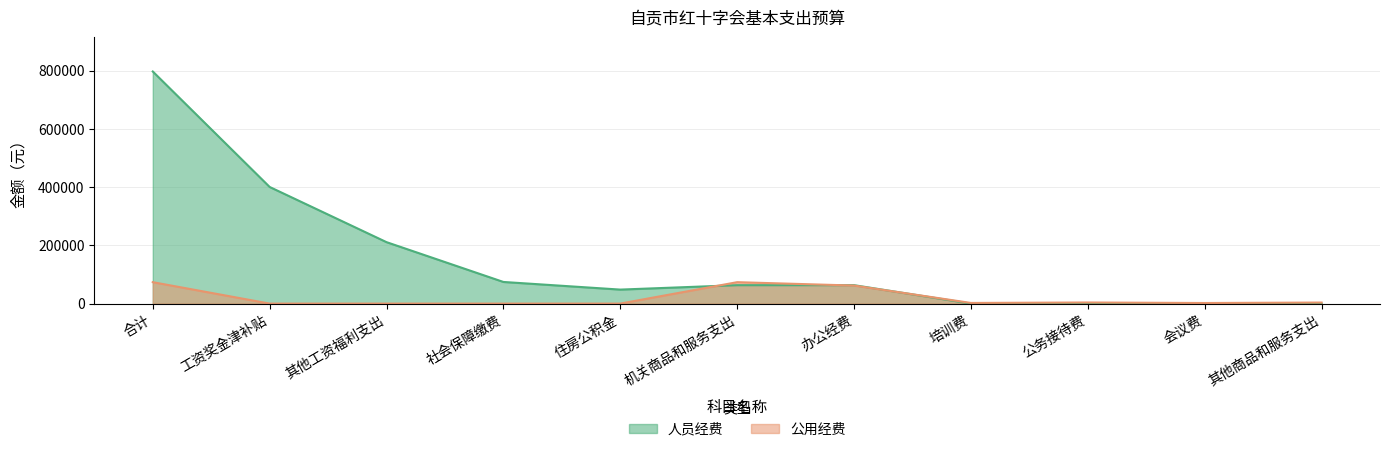

What position from the left is 社会保障缴费?

4